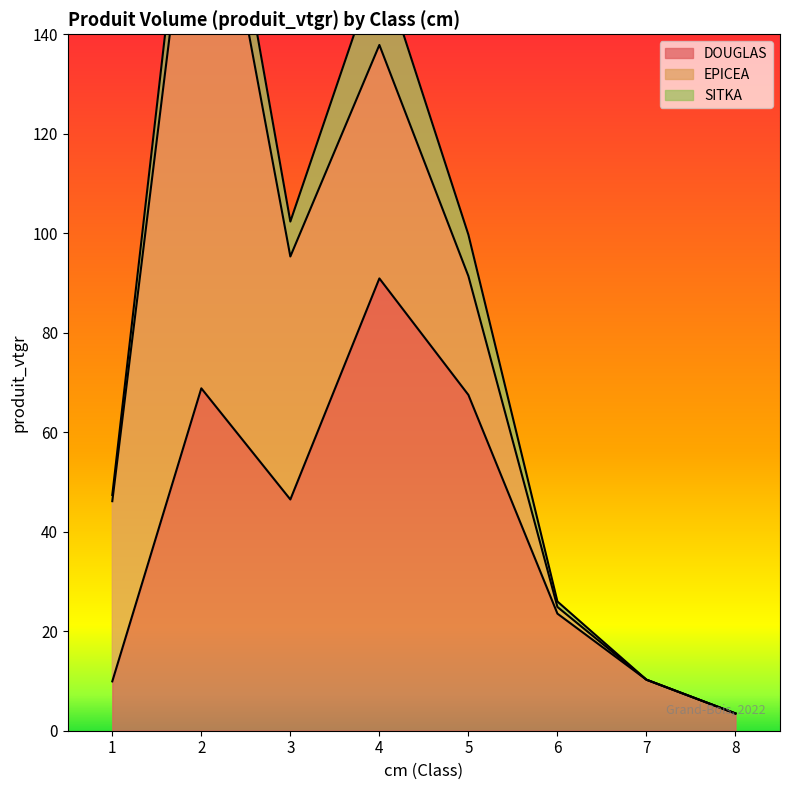

What is the difference between the second highest and second lowest values in the DOUGLAS series?

58.9